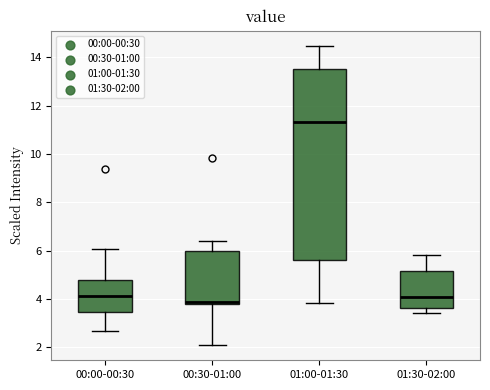

Which box is the tallest, from its lower edge to its upper edge?

01:00-01:30